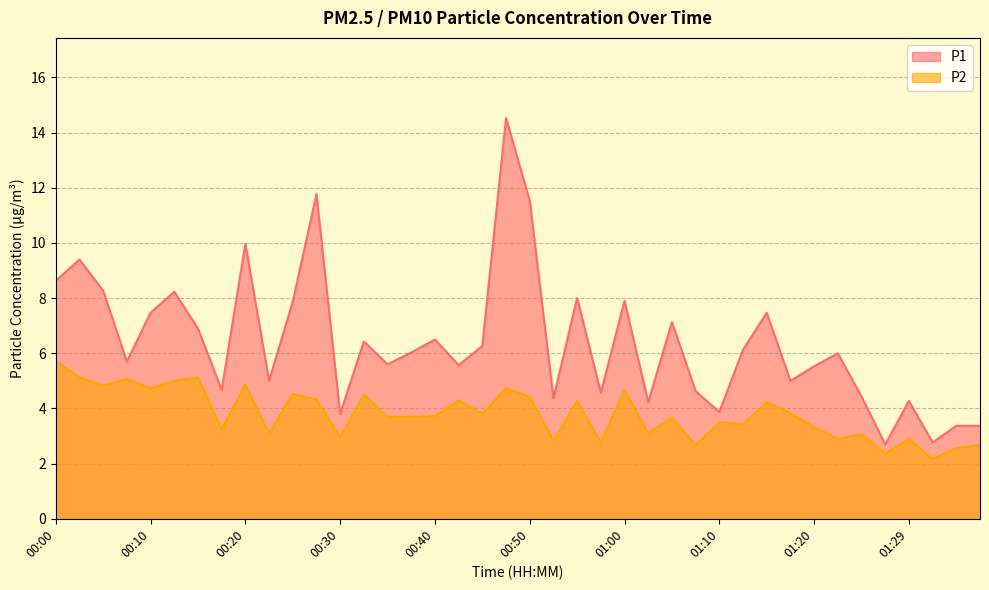

How many data points in P2 are above 3?

30